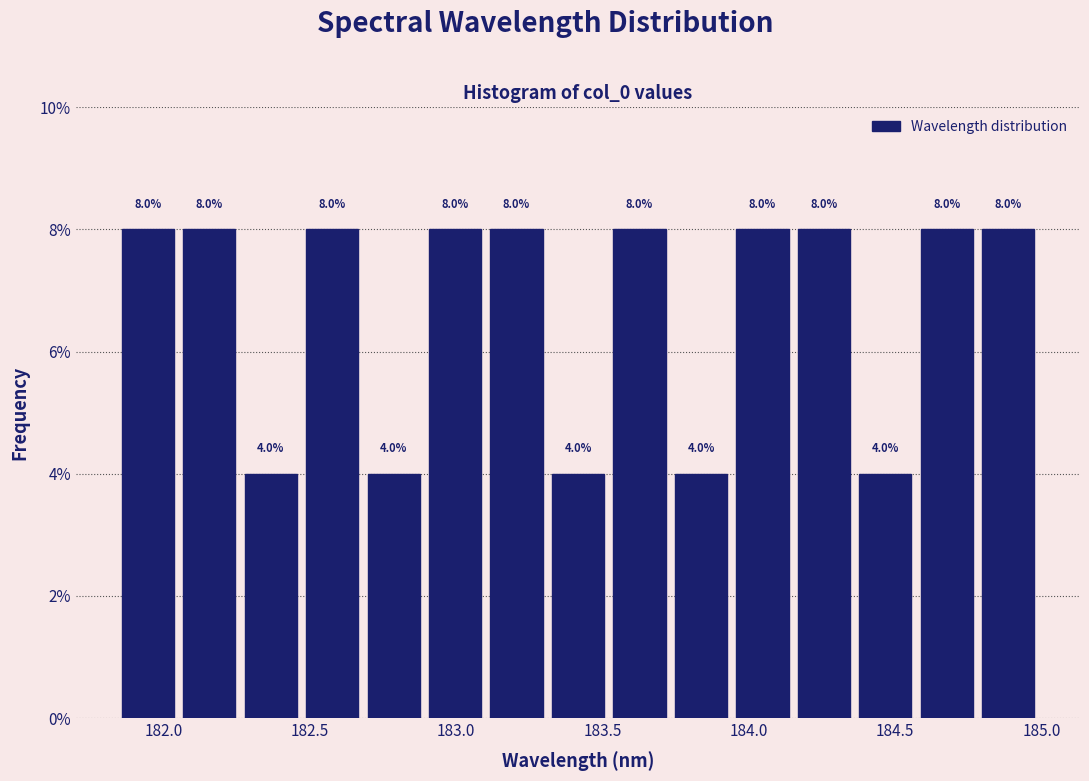

Reading left to right, list every bar in this chart as the range it spans on the x-axis followed by its height. The bar edges are not printed on the chart, so give them approximately, as read against the axis.

181.85 to 182.05: 8.0
182.05 to 182.25: 8.0
182.25 to 182.45: 4.0
182.45 to 182.70: 8.0
182.70 to 182.90: 4.0
182.90 to 183.10: 8.0
183.10 to 183.30: 8.0
183.30 to 183.50: 4.0
183.50 to 183.75: 8.0
183.75 to 183.95: 4.0
183.95 to 184.15: 8.0
184.15 to 184.35: 8.0
184.35 to 184.55: 4.0
184.55 to 184.80: 8.0
184.80 to 185.00: 8.0